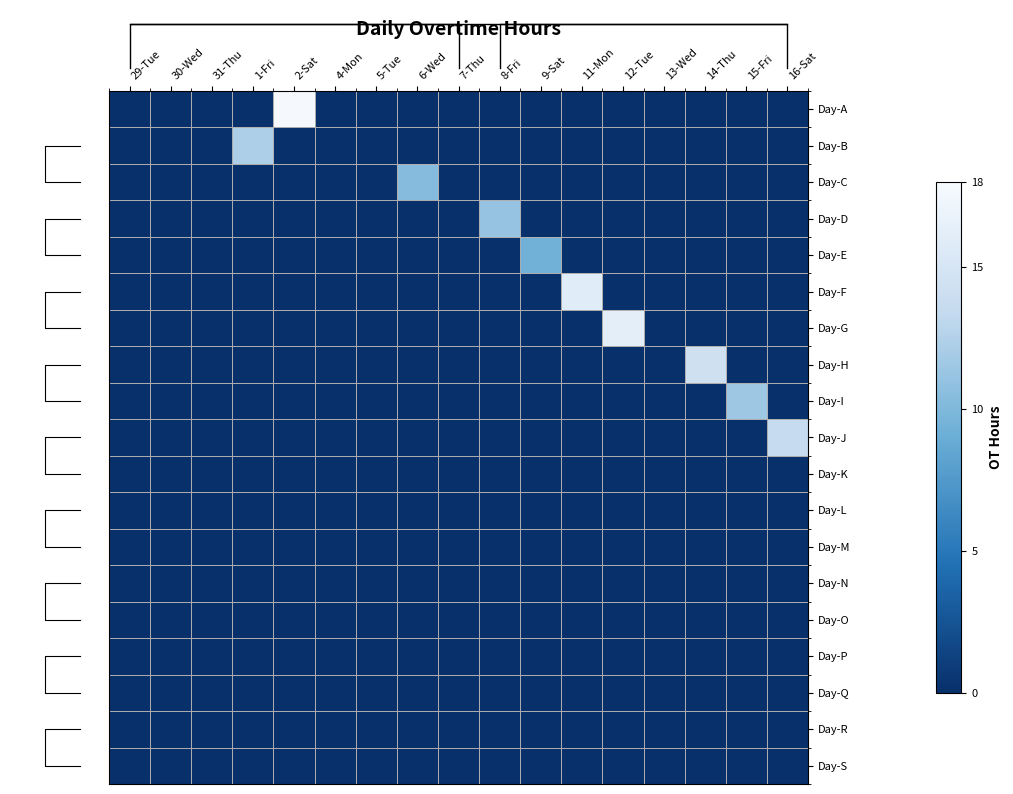

What is the total value across all series at 9-Sat?

9.3